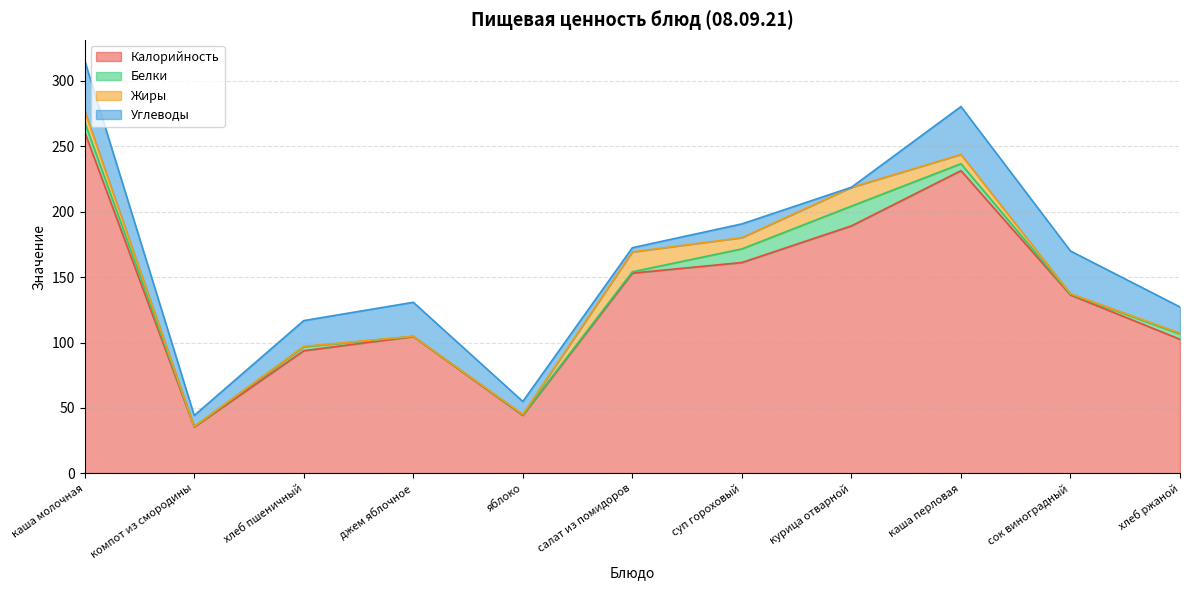

What is the label of the 3rd point from the left?

хлеб пшеничный